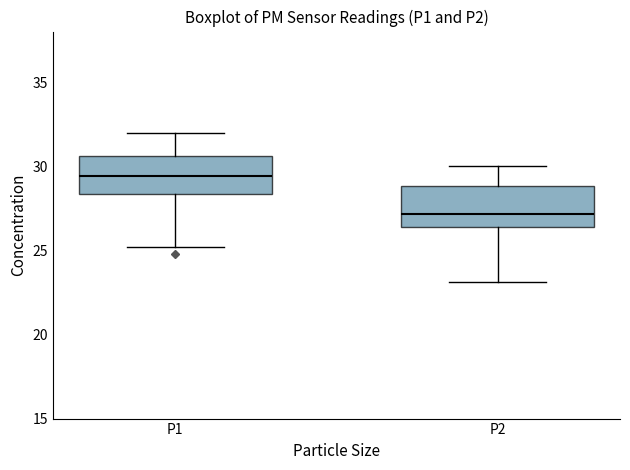

Which box's median line is the lowest?

P2